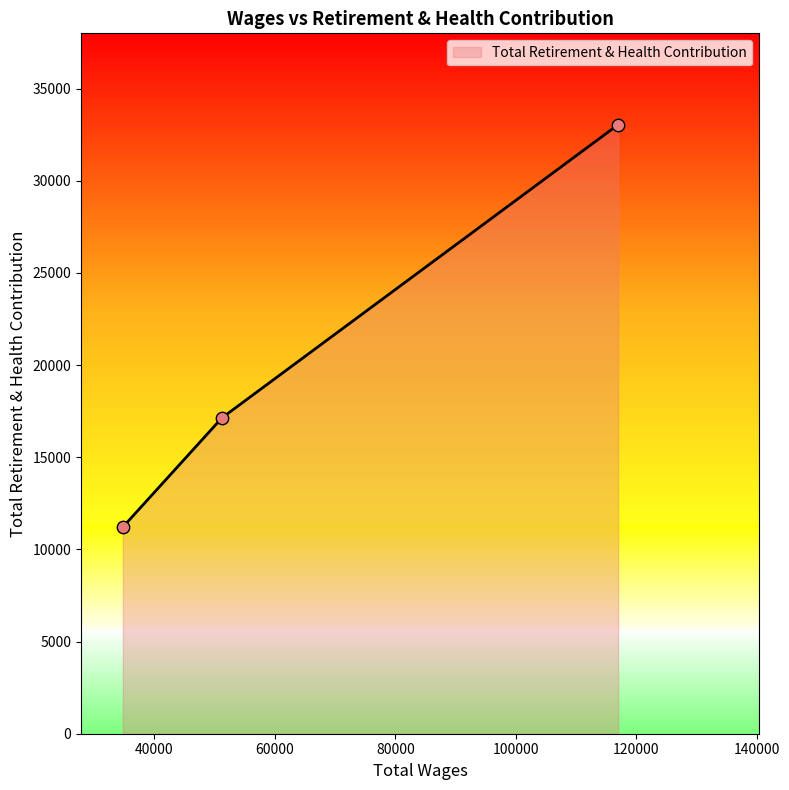

Between 34762.0 and 51218.0, which is larger?

51218.0